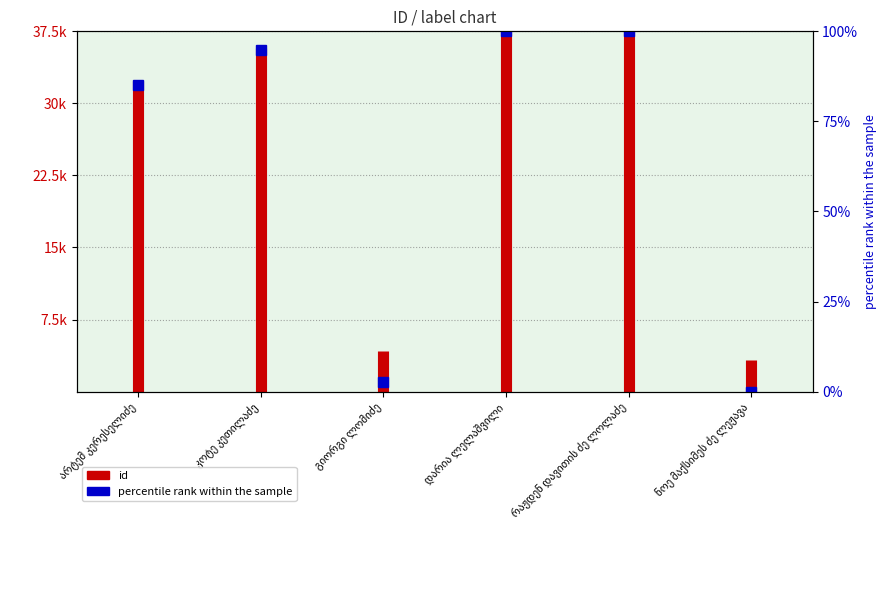

Which has a higher value, არტემ კერესელიძე or არტემ კერესელიძე?

არტემ კერესელიძე